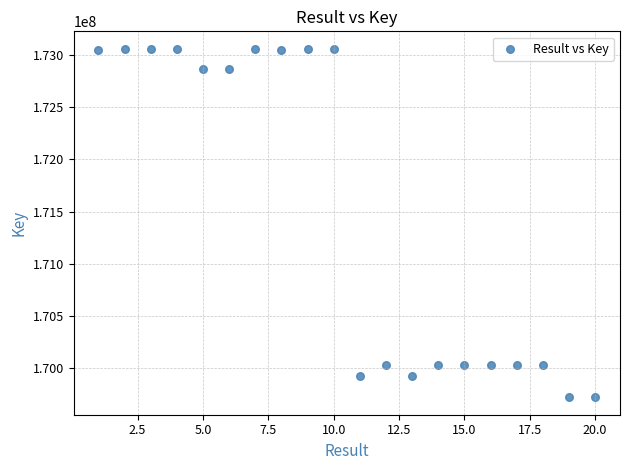

What is the range of Y values (max minus min)?

3334001